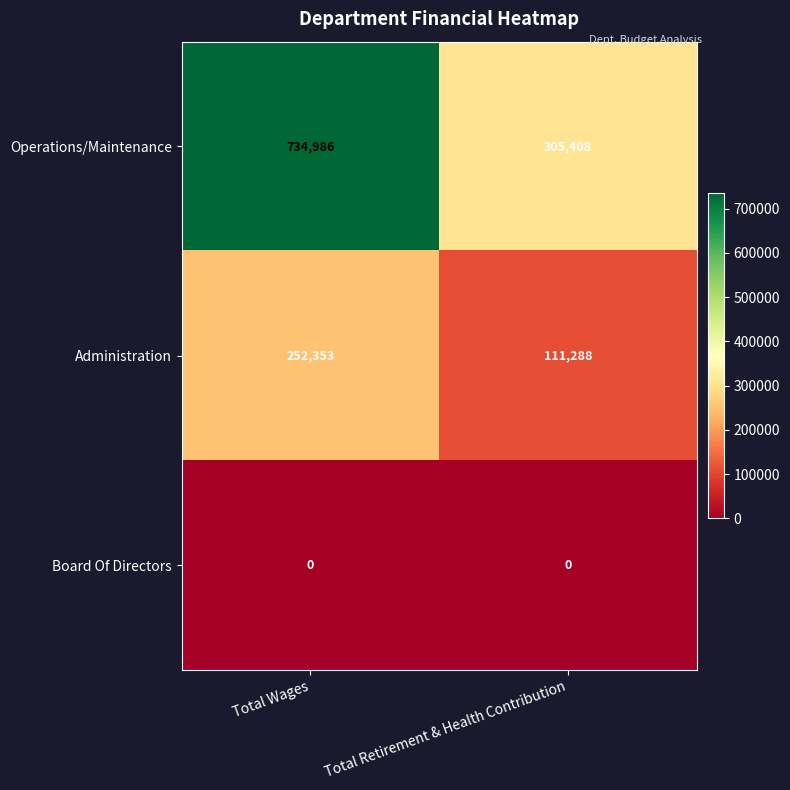

Which series changed the most between Total Wages and Total Retirement & Health Contribution?

Operations/Maintenance